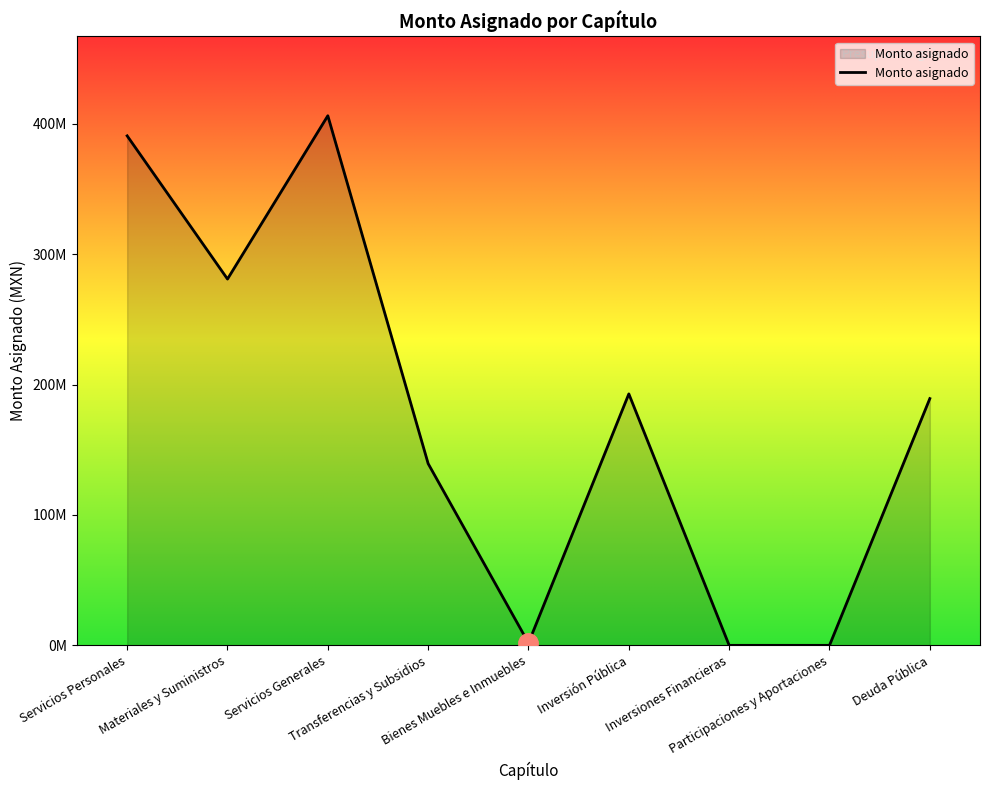

What is the difference between the values at Transferencias y Subsidios and Servicios Personales?

251351001